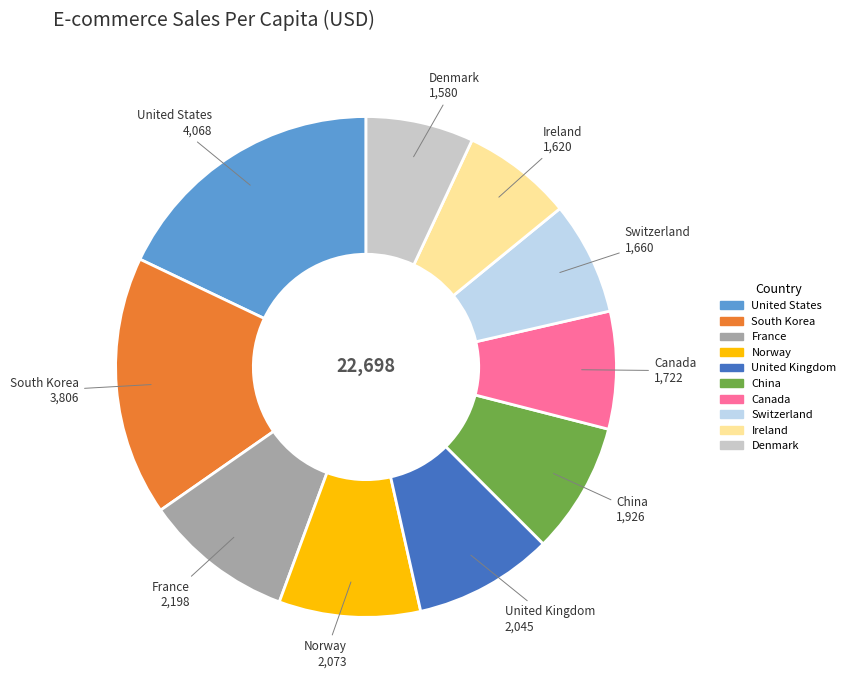

Does Ireland account for over 50% of the chart?

No